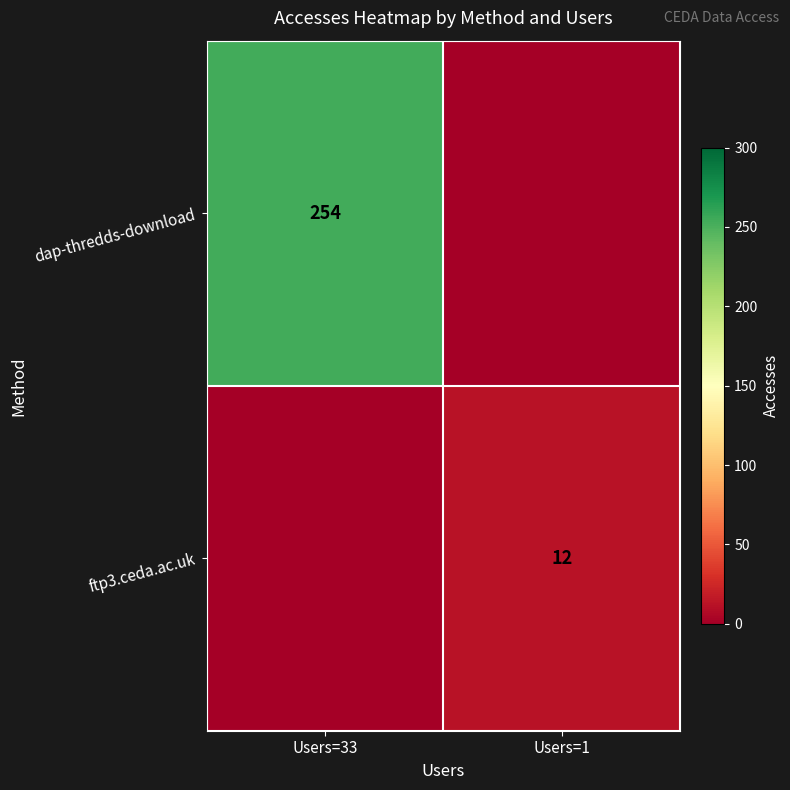

Is the value of dap-thredds-download at Users=33 greater than the value of ftp3.ceda.ac.uk at Users=1?

Yes